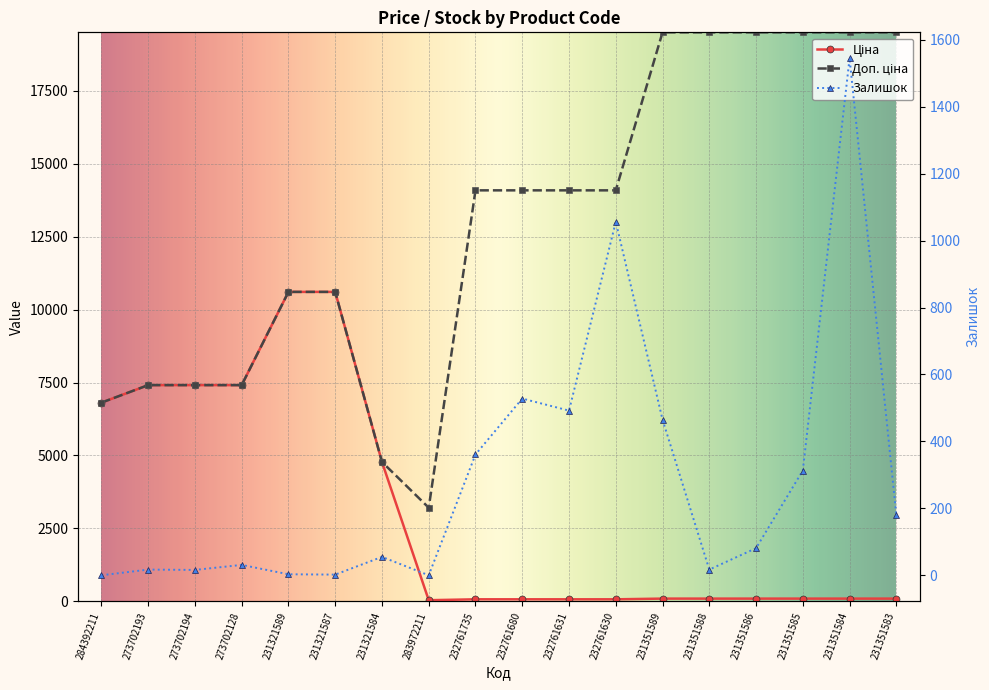

How many data points in Залишок are less than 81?

9